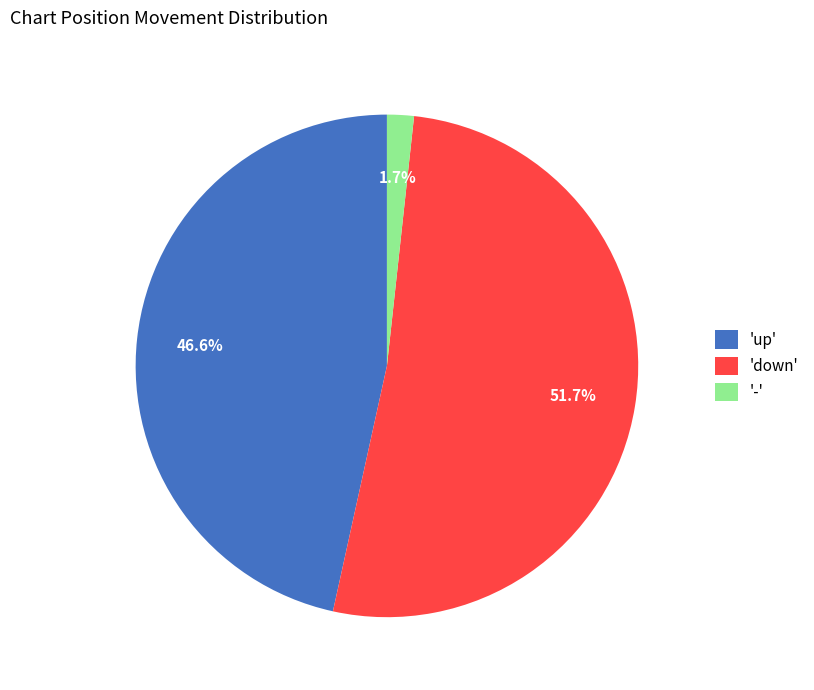

Which category has the biggest portion of the pie?

'down'